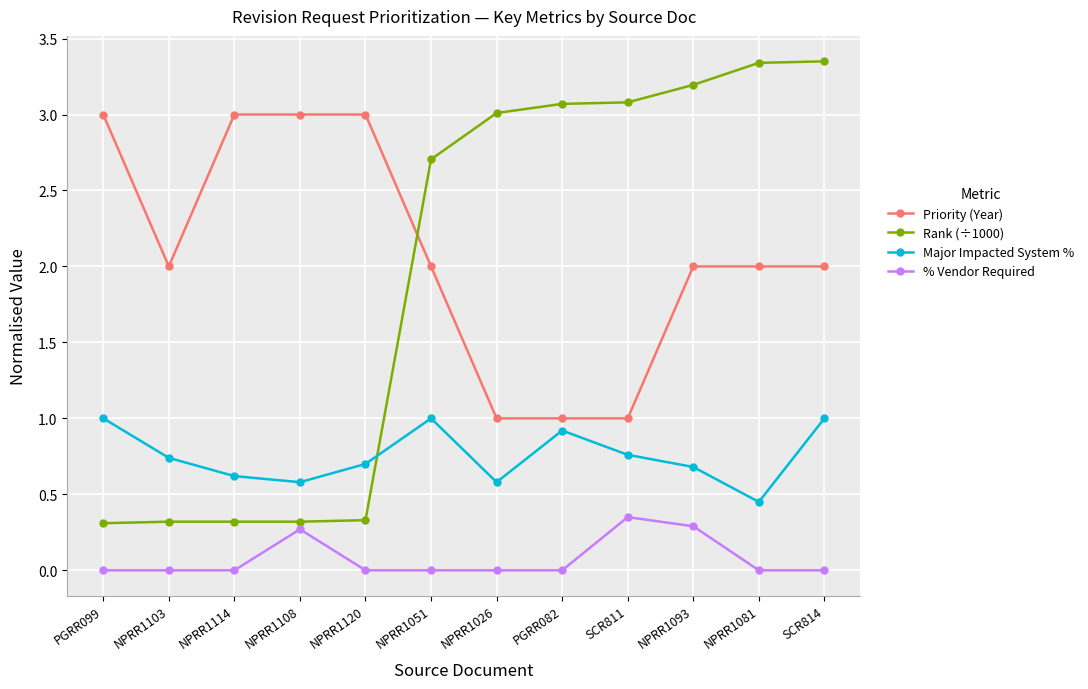

Which series has the largest total across all categories?

Priority (Year)